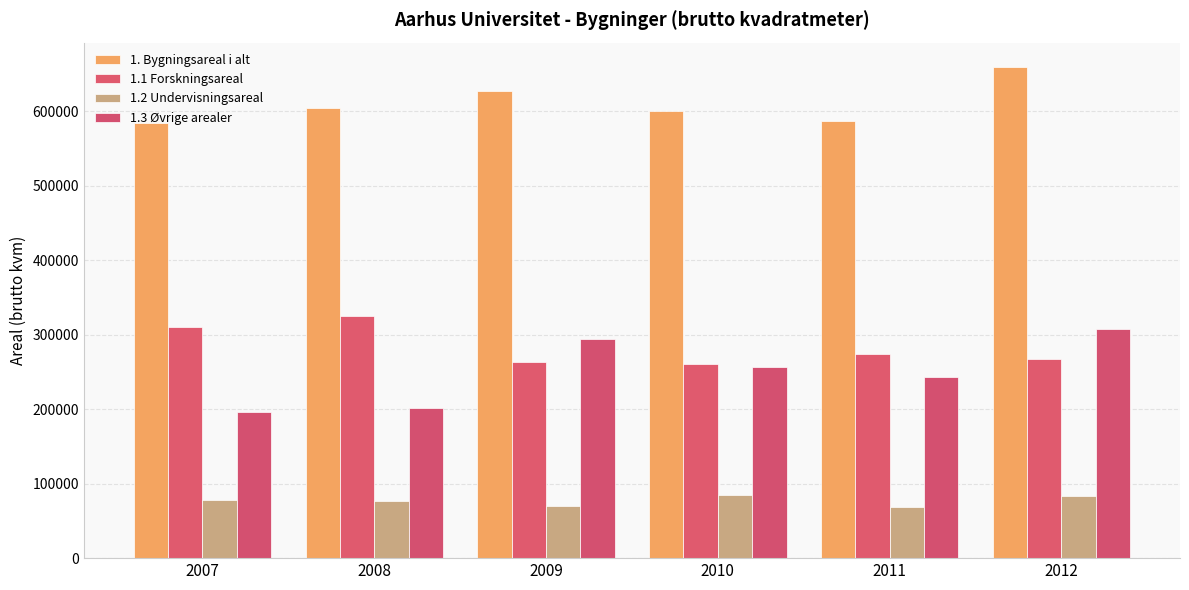

What is the sum of the 1.2 Undervisningsareal values at 2009 and 2011?

138934.0